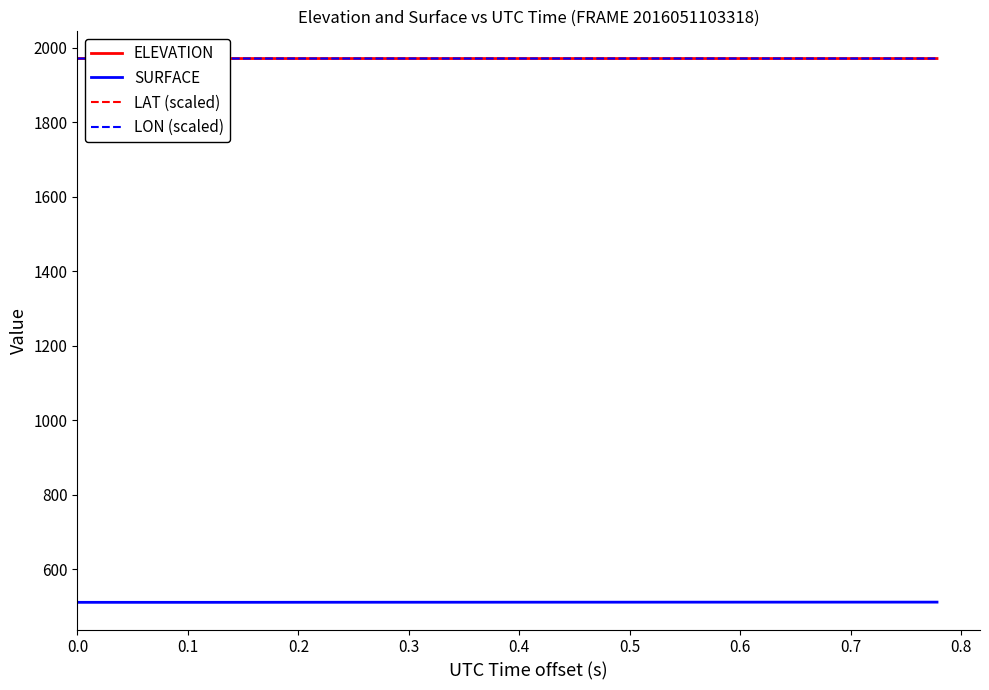

What is the lowest value of the SURFACE series?

510.7